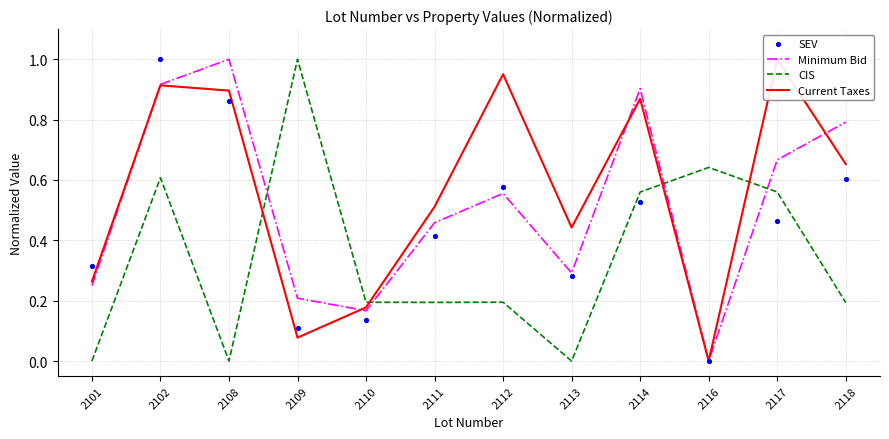

Which series contains the lowest Y value?

Minimum Bid